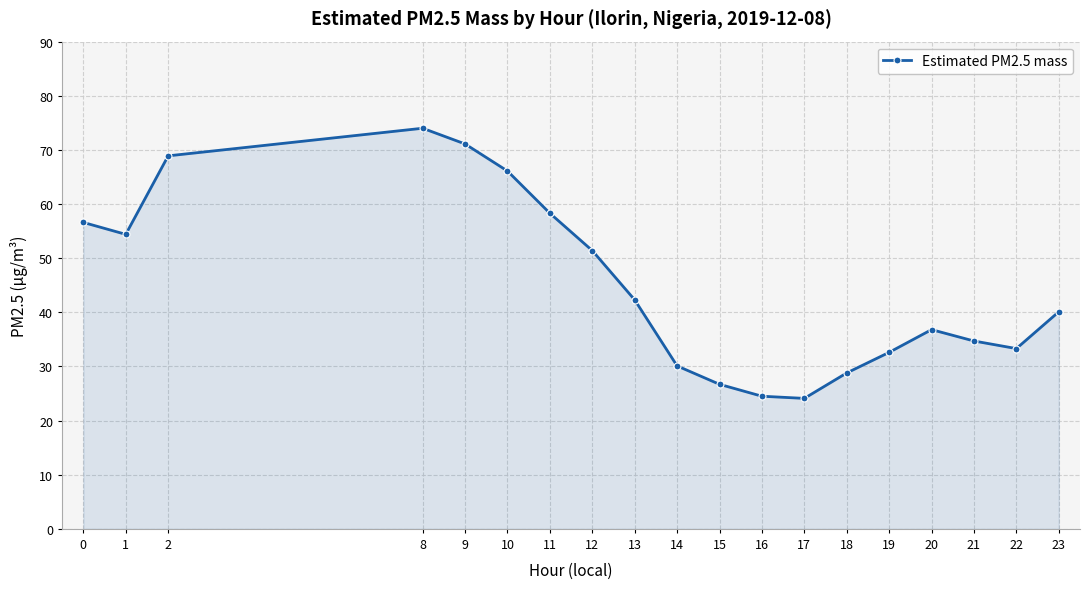

The chart shows a value of 97.3 at 11. True or false?

False